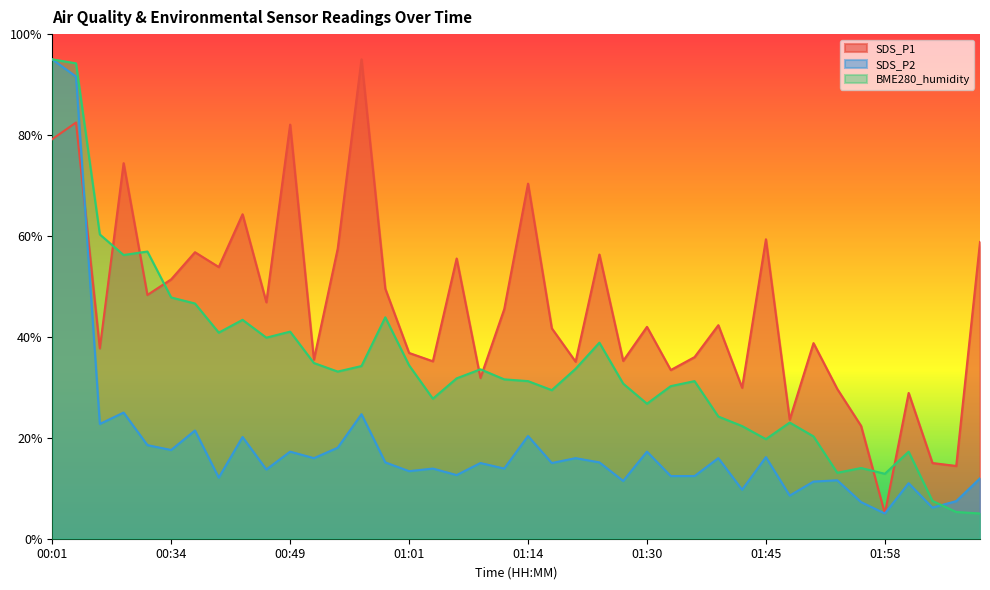

Is the value of SDS_P1 at 00:04 greater than the value of BME280_humidity at 01:01?

Yes